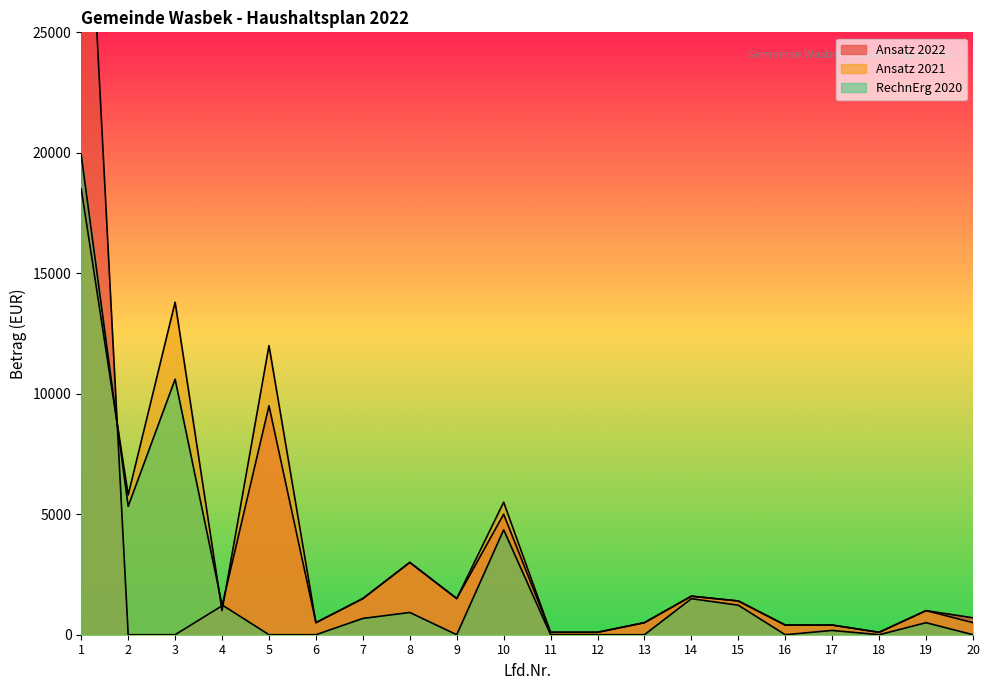

Reading right to left, list all the values displayed in this chart.

Ansatz 2022: 20=700.0	19=1000.0	18=100.0	17=400.0	16=400.0	15=1400.0	14=1600.0	13=500.0	12=100.0	11=100.0	10=5000.0	9=1500.0	8=3000.0	7=1500.0	6=500.0	5=9500.0	4=1200.0	3=0.0	2=0.0	1=37500.0
Ansatz 2021: 20=500.0	19=1000.0	18=100.0	17=400.0	16=400.0	15=1400.0	14=1600.0	13=500.0	12=100.0	11=100.0	10=5500.0	9=1500.0	8=3000.0	7=1500.0	6=500.0	5=12000.0	4=1000.0	3=13800.0	2=5800.0	1=18500.0
RechnErg 2020: 20=0.0	19=499.4	18=0.0	17=178.5	16=0.0	15=1224.0	14=1496.2	13=0.0	12=0.0	11=0.0	10=4353.4	9=0.0	8=923.3	7=676.0	6=0.0	5=0.0	4=1237.0	3=10604.4	2=5328.0	1=19906.0